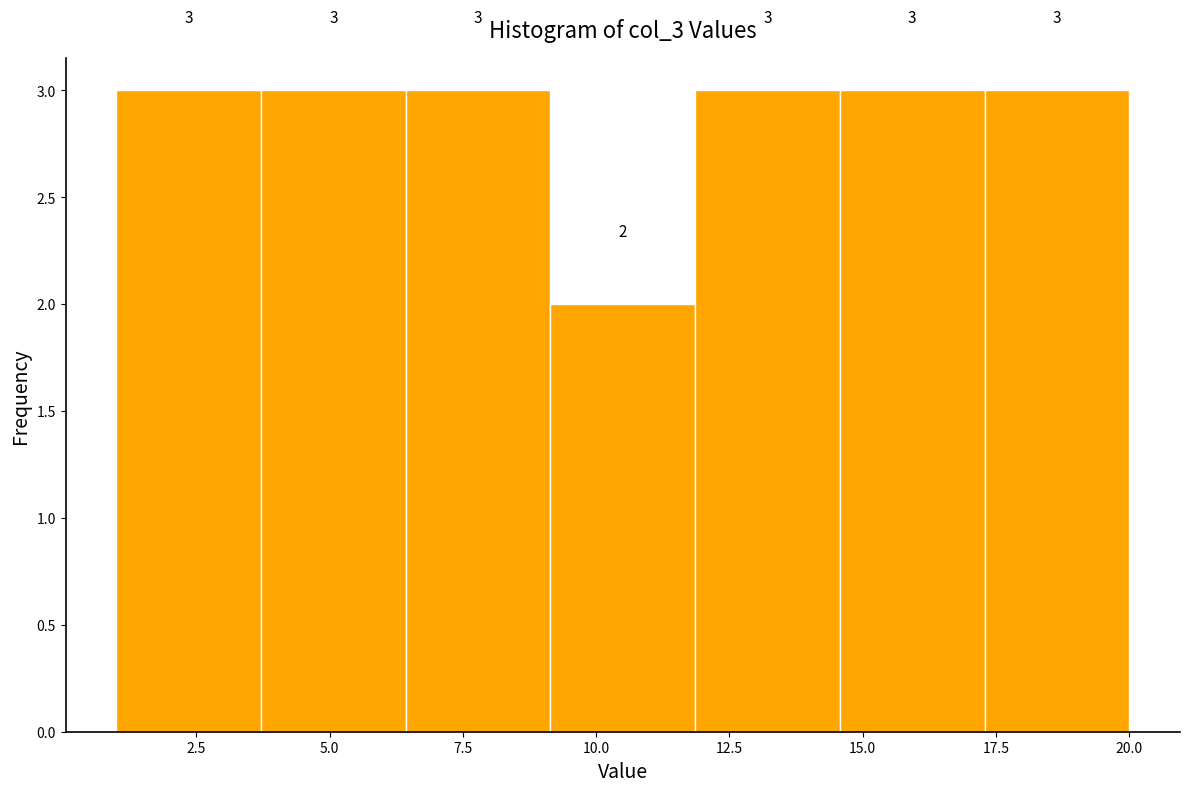

Reading left to right, list every bar in this chart as the range it spans on the x-axis followed by its height. The bar edges are not printed on the chart, so give them approximately, as read against the axis.

1.0 to 3.5: 3
3.5 to 6.5: 3
6.5 to 9.0: 3
9.0 to 12.0: 2
12.0 to 14.5: 3
14.5 to 17.5: 3
17.5 to 20.0: 3